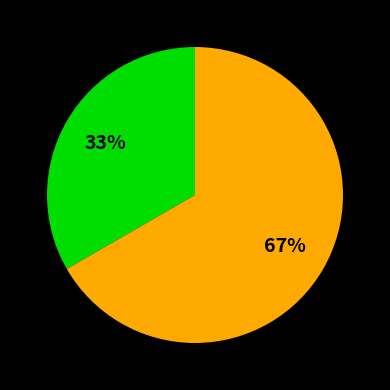

To the nearest percent, what is the average slice percentage?

50%